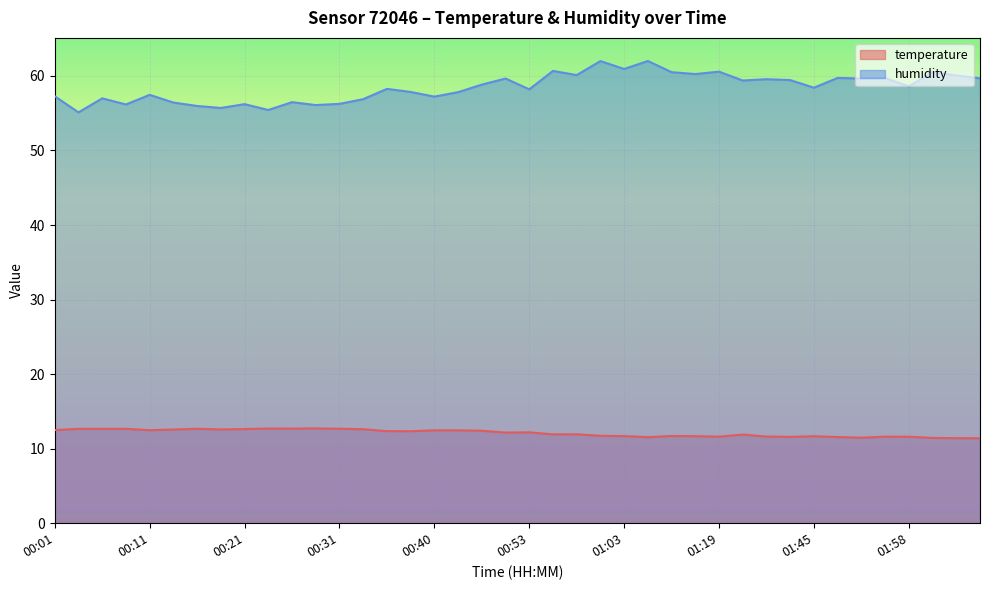

At which label is temperature closest to 12?

00:58